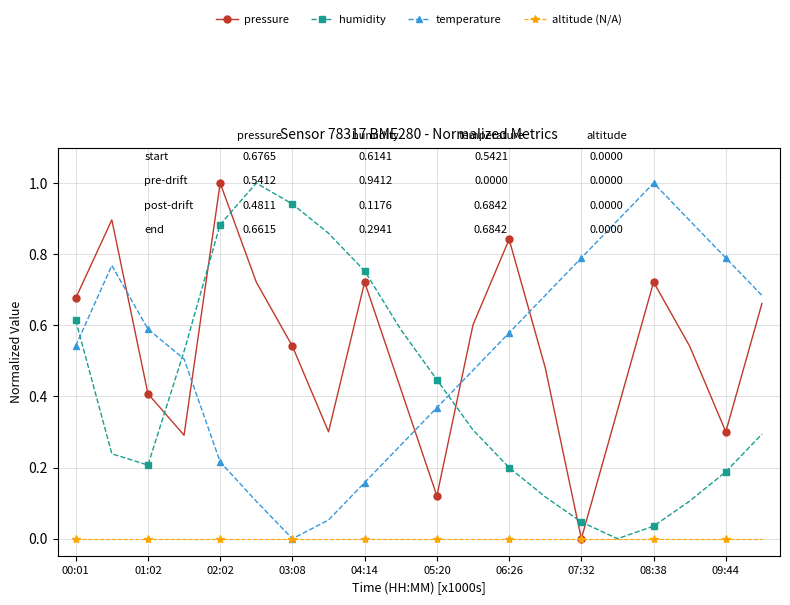

True or false: humidity and pressure cross at least once.

True